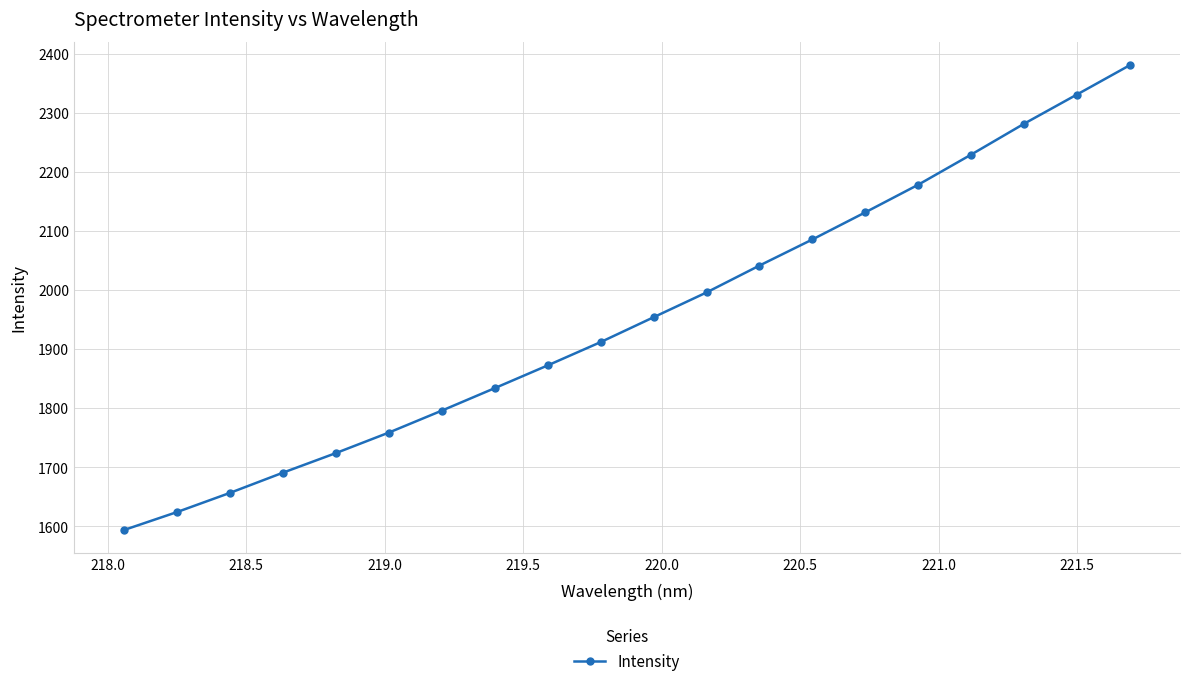

Reading left to right, what are all the values shown in this chart?

1594.0	1624.4	1656.9	1691.1	1724.3	1759.0	1796.2	1834.3	1872.8	1912.2	1954.3	1996.3	2041.8	2086.0	2131.9	2178.7	2229.6	2281.9	2331.4	2381.1